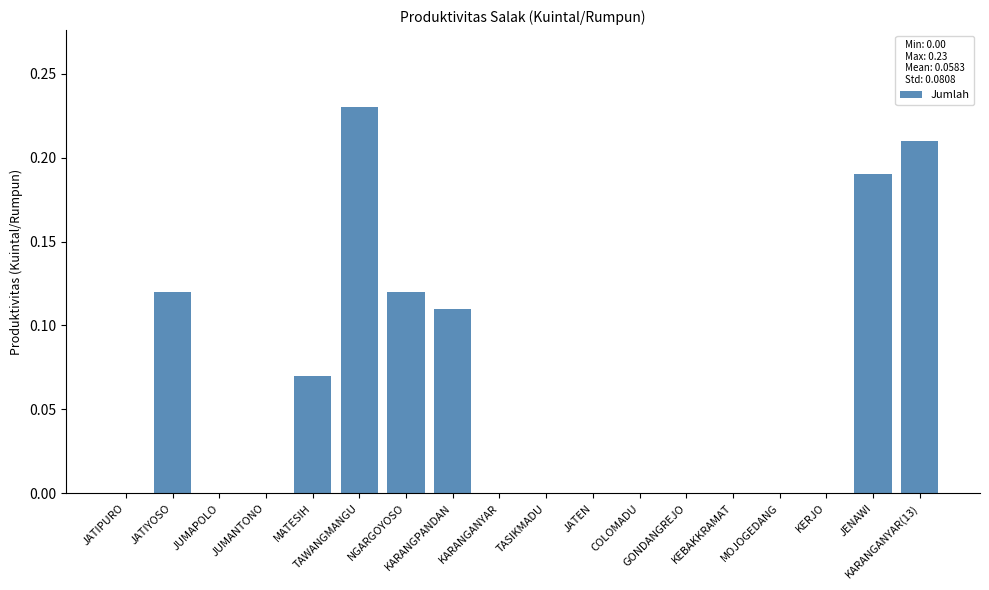

How many values are between 0 and 1?

18